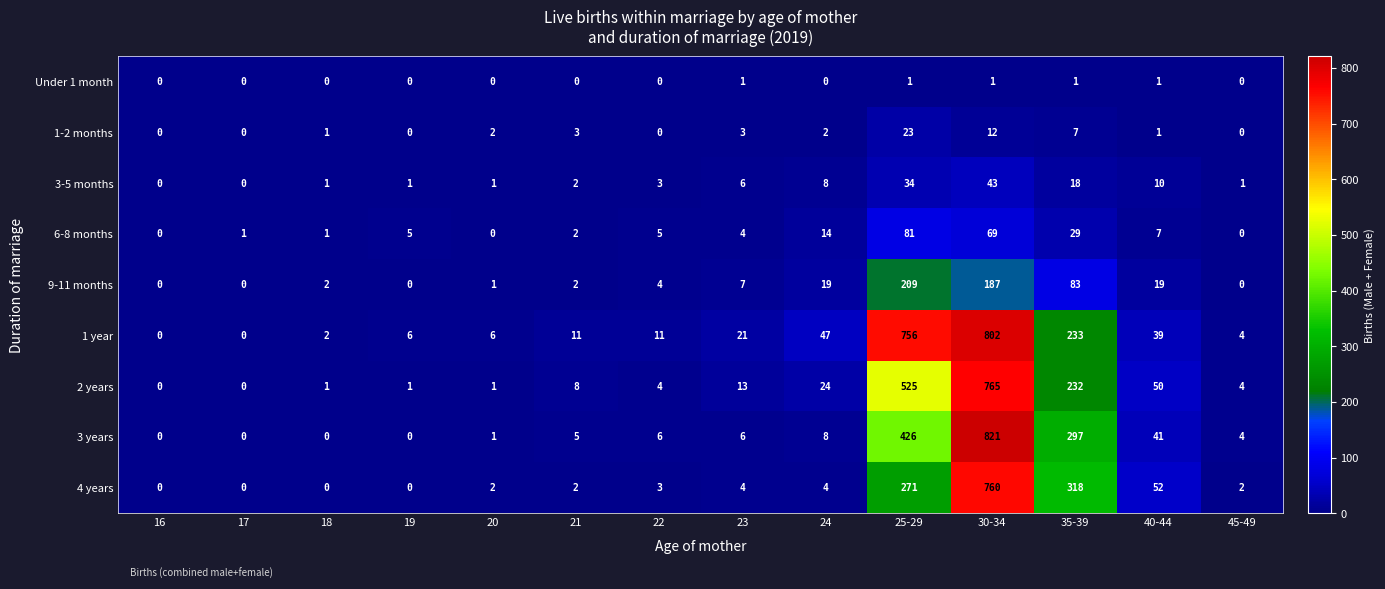

Which series has the largest total across all categories?

1 year